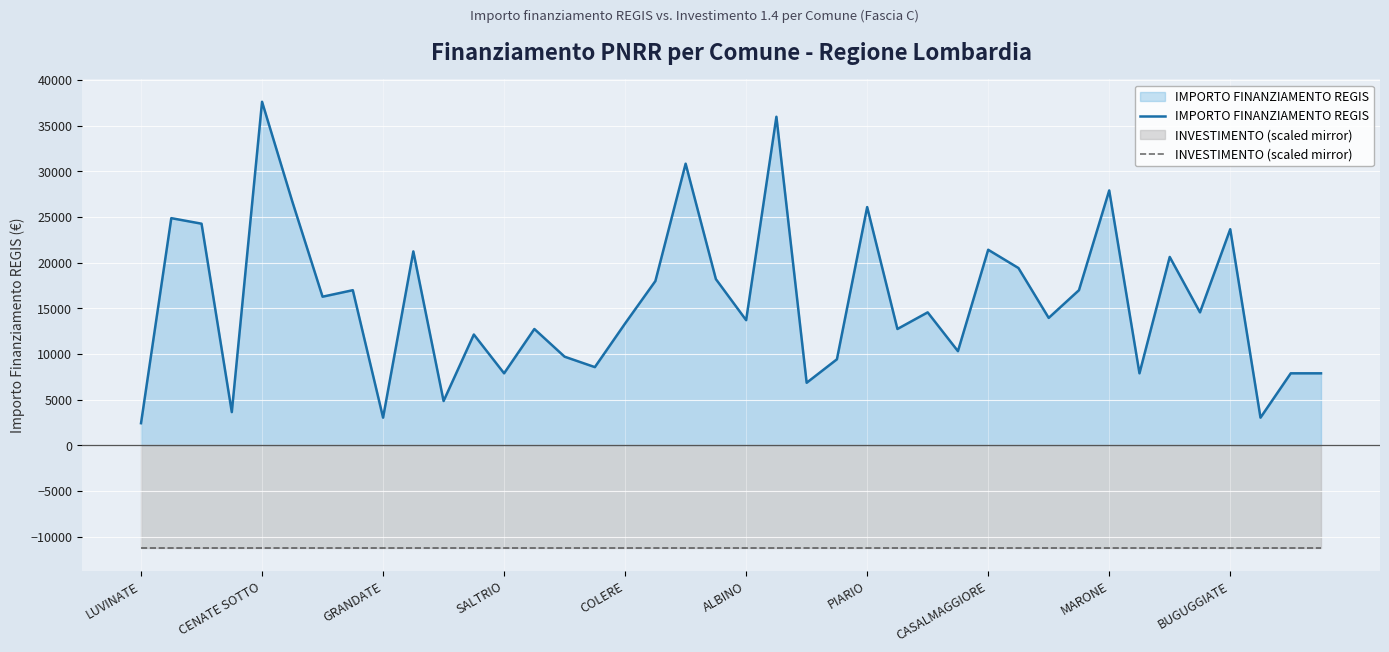

List the series in order of their overall mean, lowest first.

INVESTIMENTO (scaled mirror), IMPORTO FINANZIAMENTO REGIS